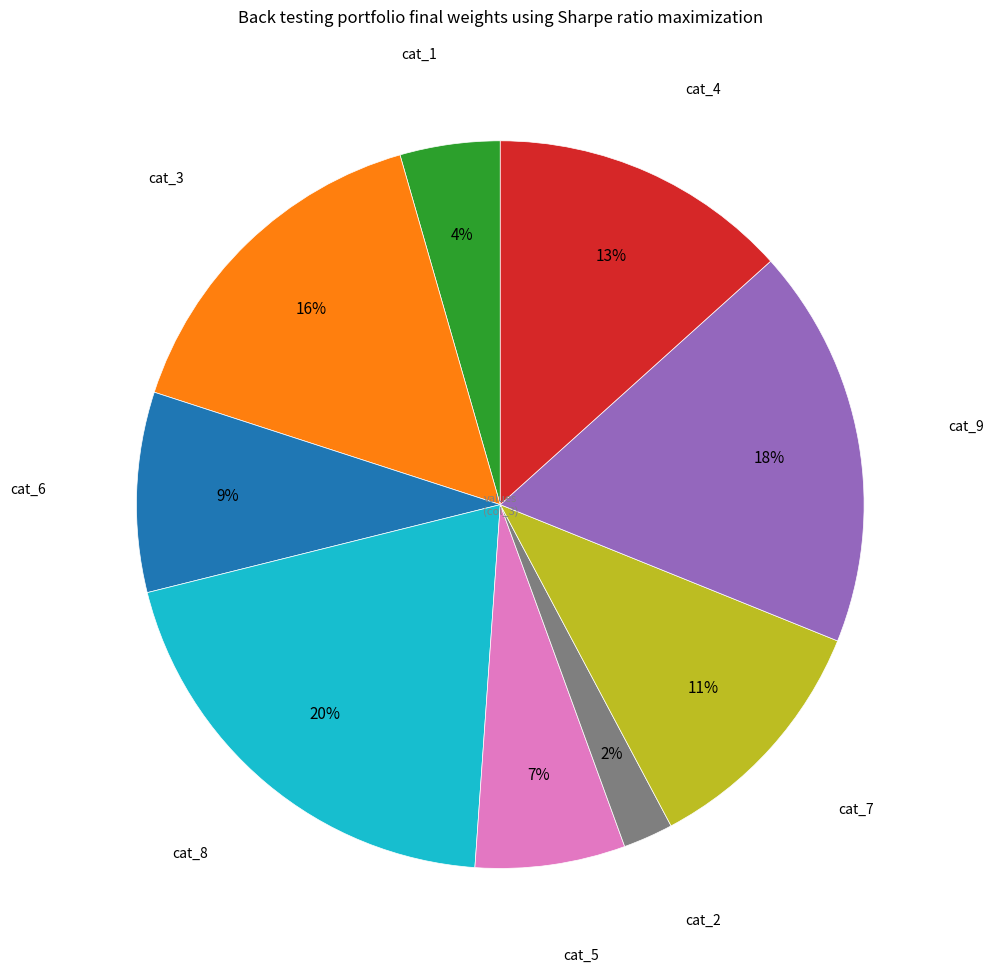

Does any single category account for the majority?

No